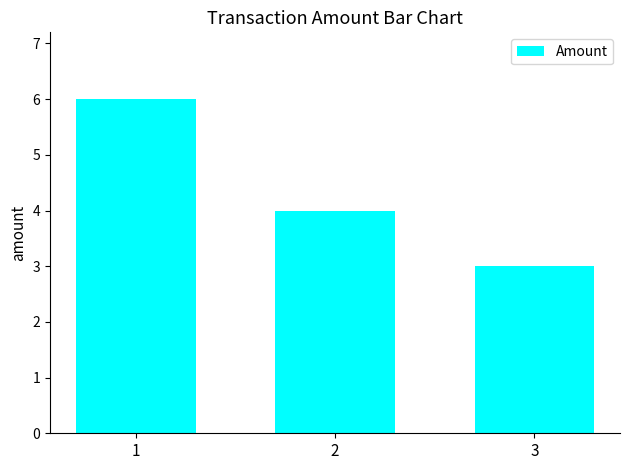

Approximately how many times larger is the value at 2 compared to 3?

1.3